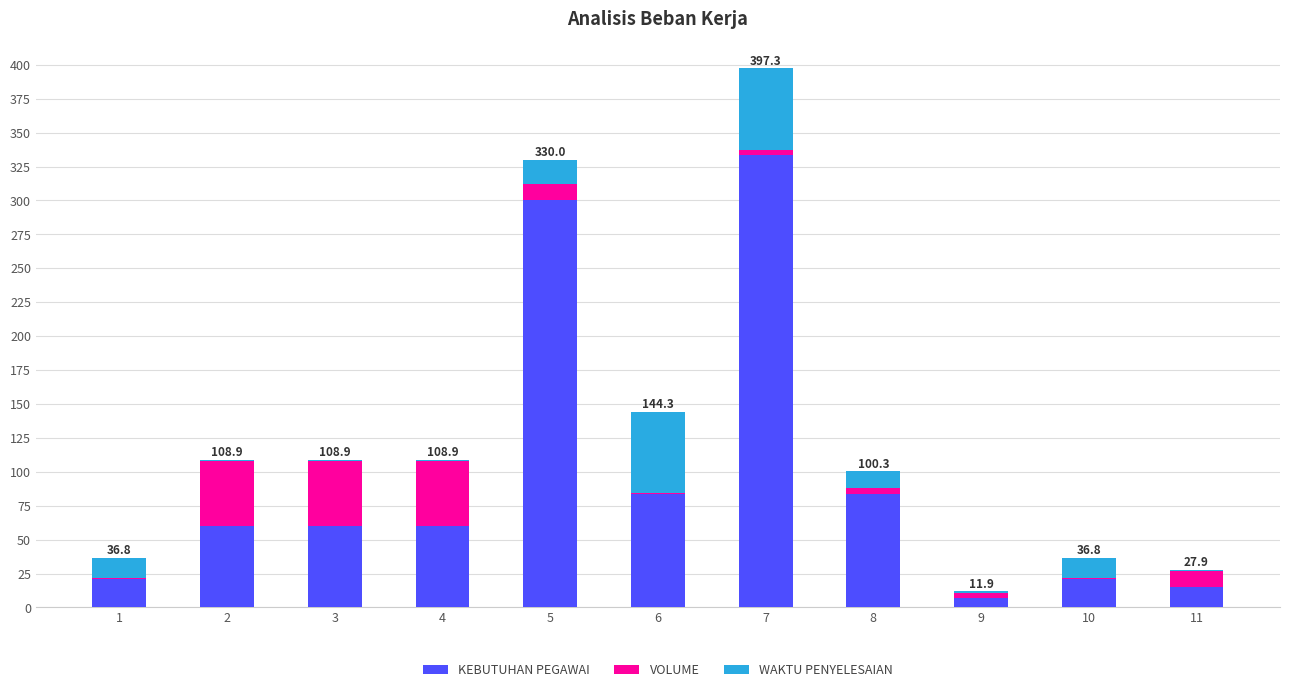

Are the bars horizontal?

No